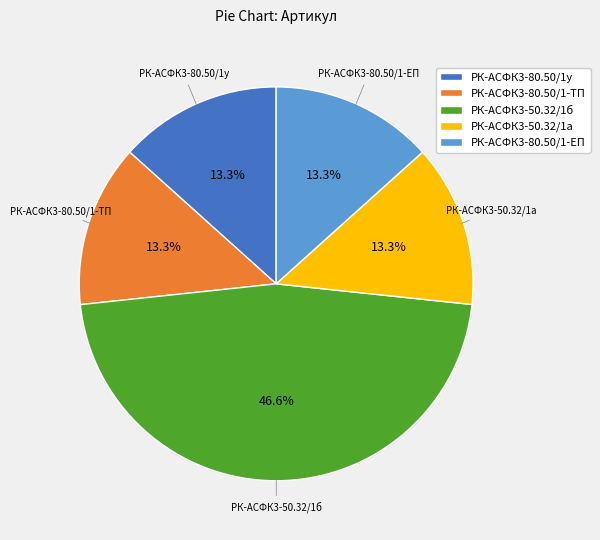

To the nearest percent, what is the average slice percentage?

20%